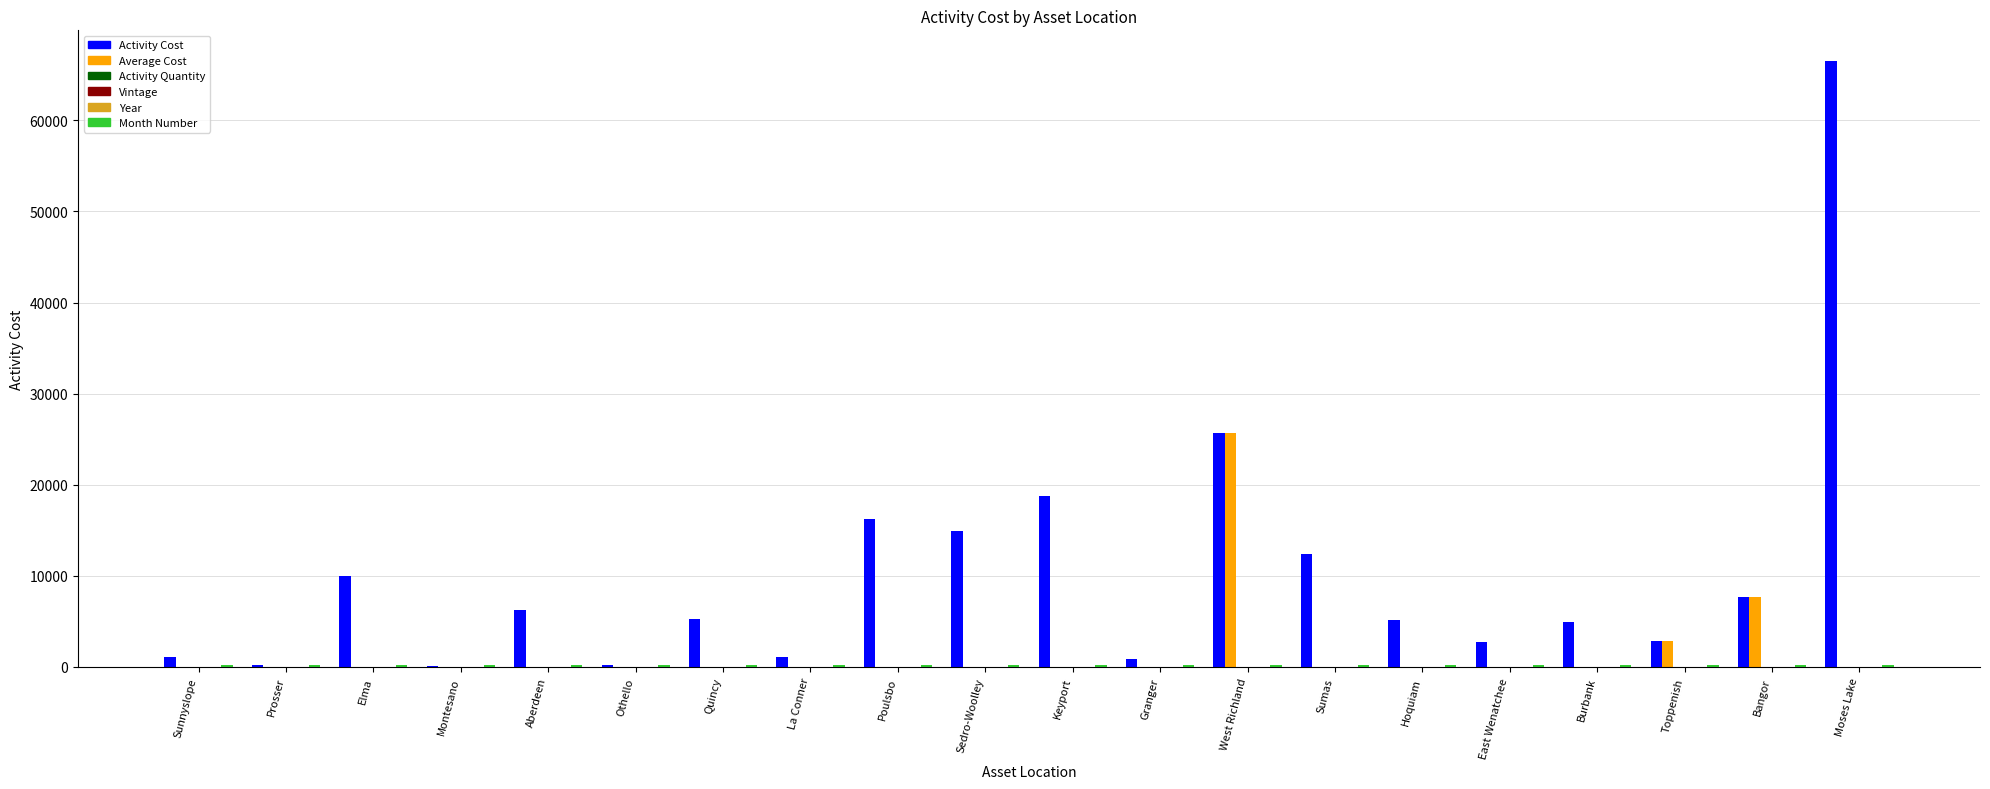

How many series are shown in this chart?

6